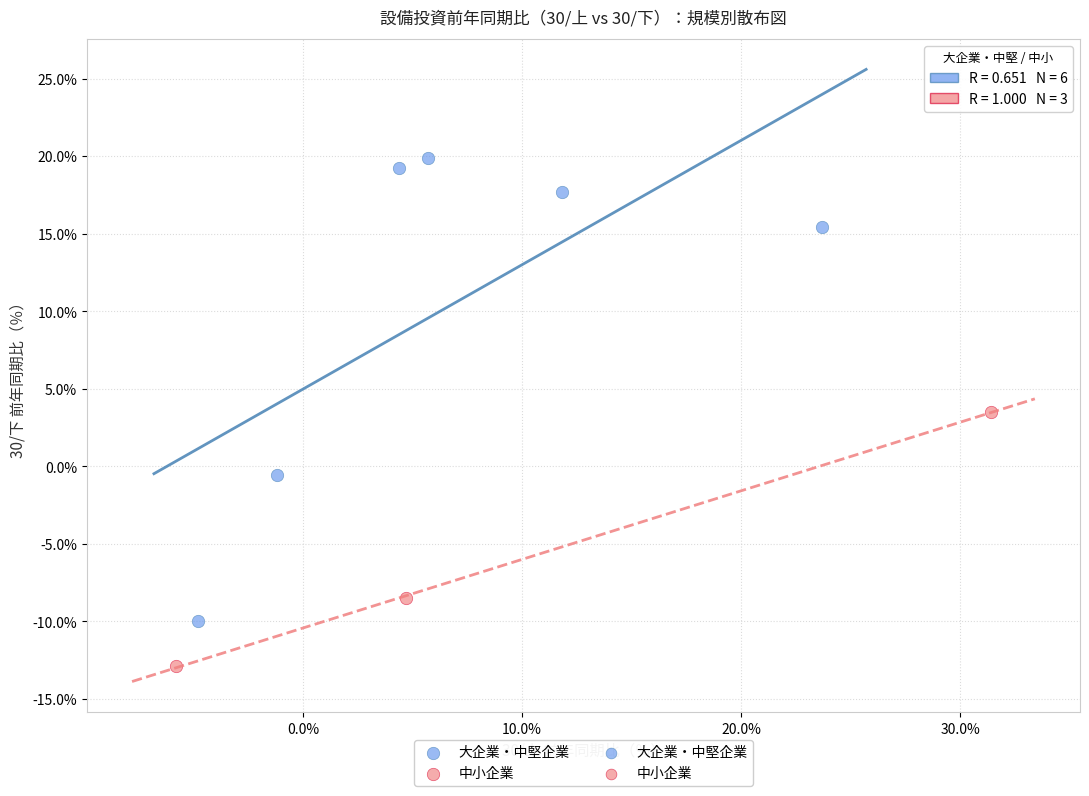

Which series contains the highest Y value?

大企業・中堅企業